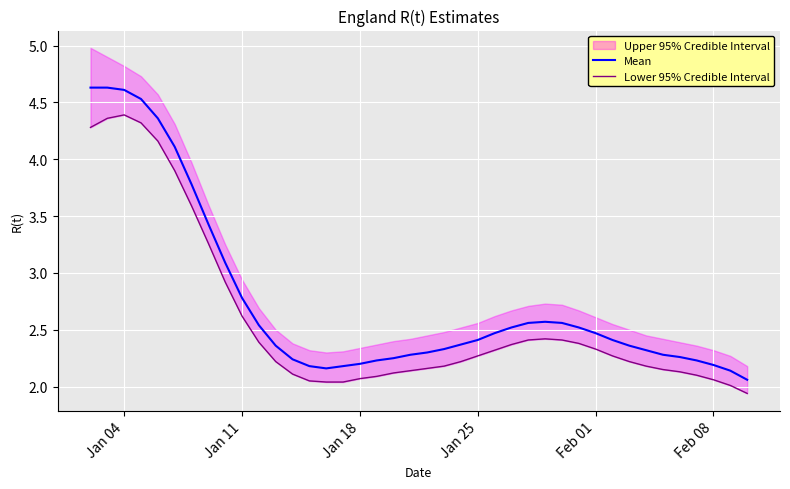

What is the maximum value for Mean?

4.6